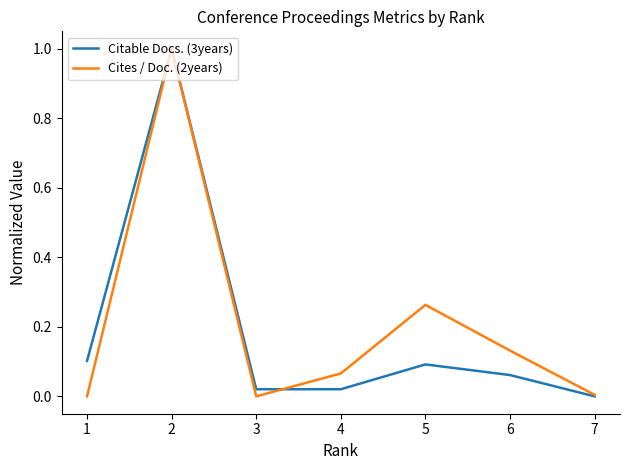

True or false: Citable Docs. (3years) has more than 1 points higher than both neighbors.

True